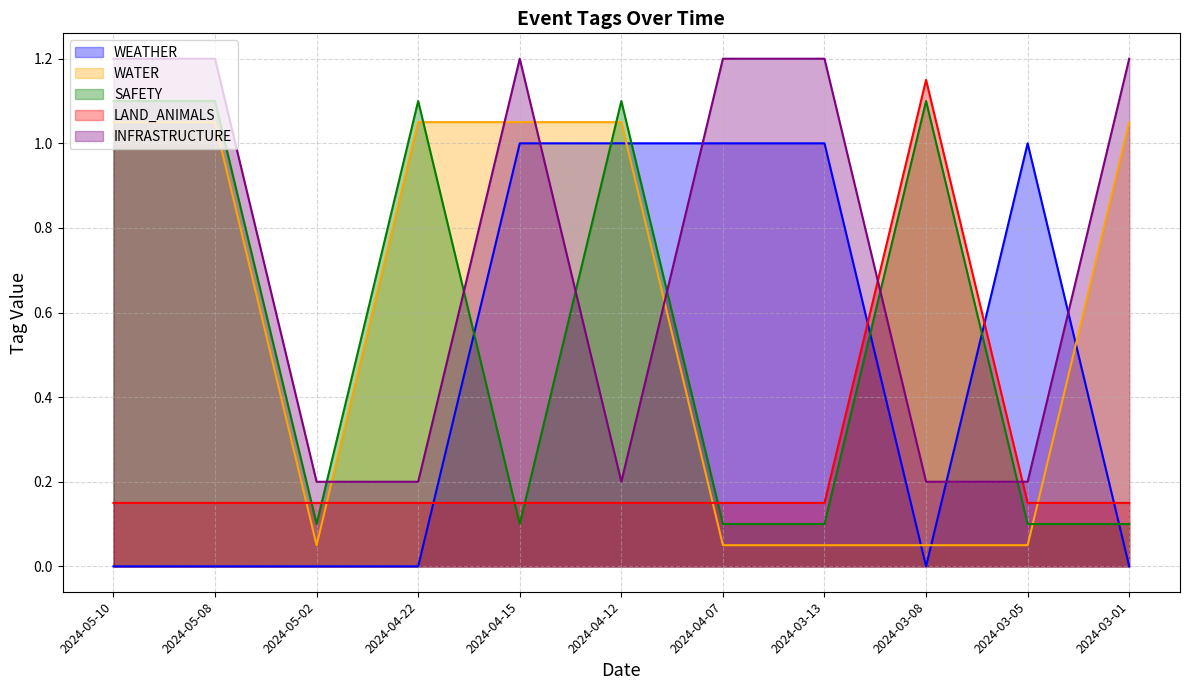

What is the label of the 8th point from the left?

2024-03-13